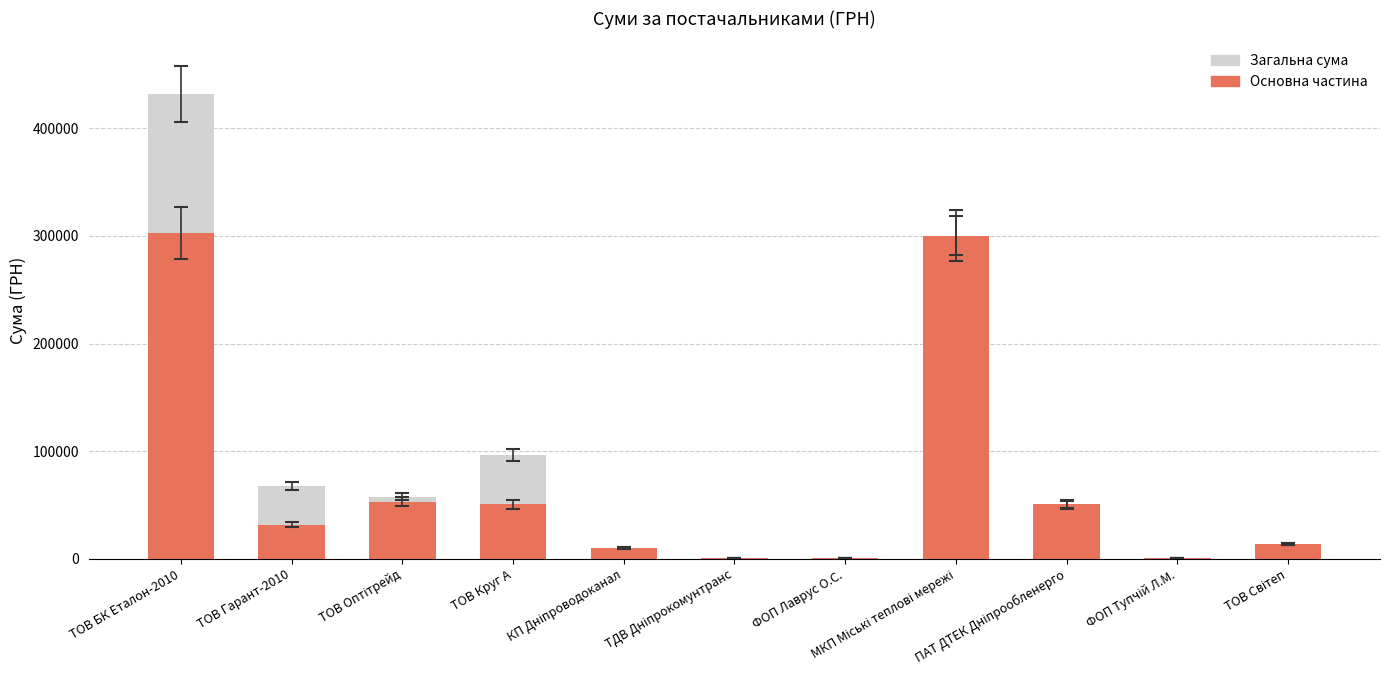

Reading left to right, what are all the values shown in this chart?

Загальна сума: ТОВ БК Еталон-2010=432049.0	ТОВ Гарант-2010=67742.5	ТОВ Оптітрейд=57725.1	ТОВ Круг А=96211.9	КП Дніпроводоканал=10132.3	ТДВ Дніпрокомунтранс=594.0	ФОП Лаврус О.С.=400.0	МКП Міські теплові мережі=300309.1	ПАТ ДТЕК Дніпрообленерго=50458.3	ФОП Тупчій Л.М.=888.0	ТОВ Світеп=13771.7
Основна частина: ТОВ БК Еталон-2010=302434.3	ТОВ Гарант-2010=31673.1	ТОВ Оптітрейд=53069.2	ТОВ Круг А=50744.9	КП Дніпроводоканал=10132.3	ТДВ Дніпрокомунтранс=594.0	ФОП Лаврус О.С.=400.0	МКП Міські теплові мережі=300309.1	ПАТ ДТЕК Дніпрообленерго=50458.3	ФОП Тупчій Л.М.=888.0	ТОВ Світеп=13771.7